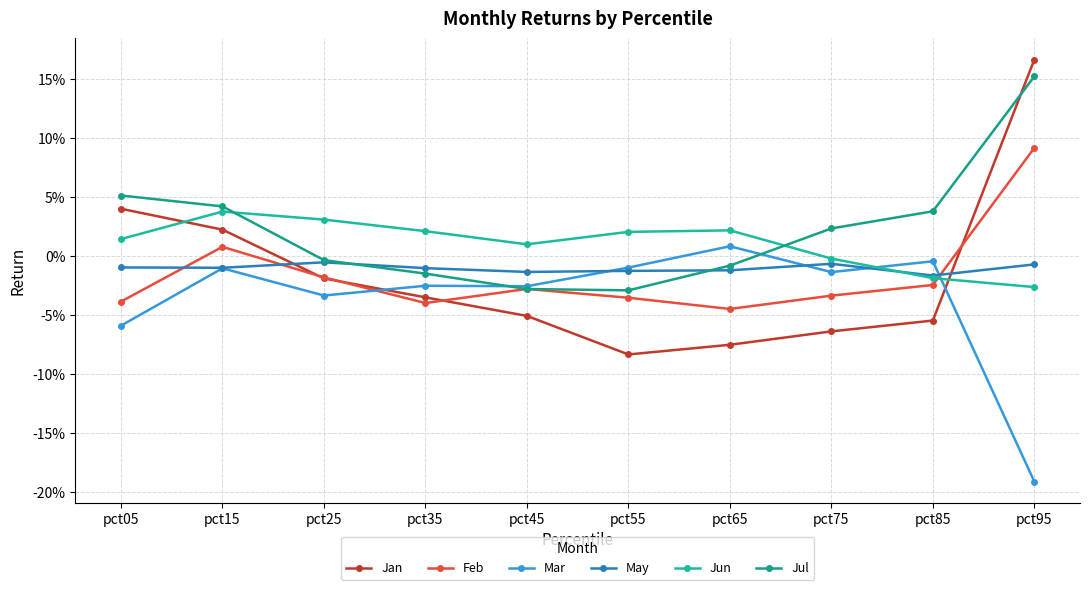

How many intersections are there between Jun and May?

1